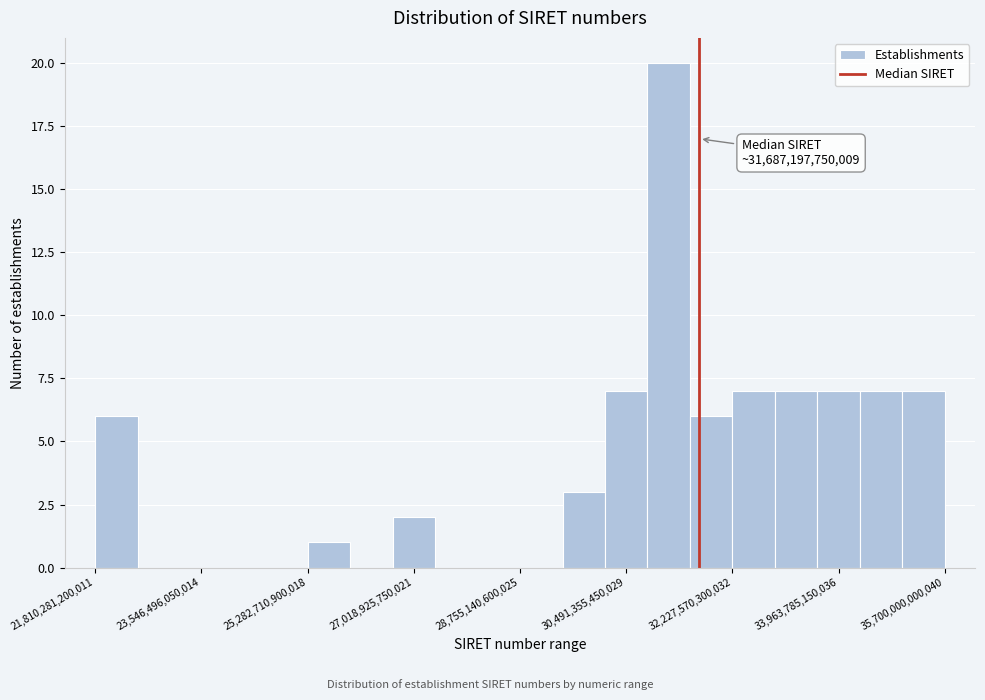

Around what value on the x-axis is the tallest bar? Give the approximate position of its centre, as read against the axis.

31200000000000